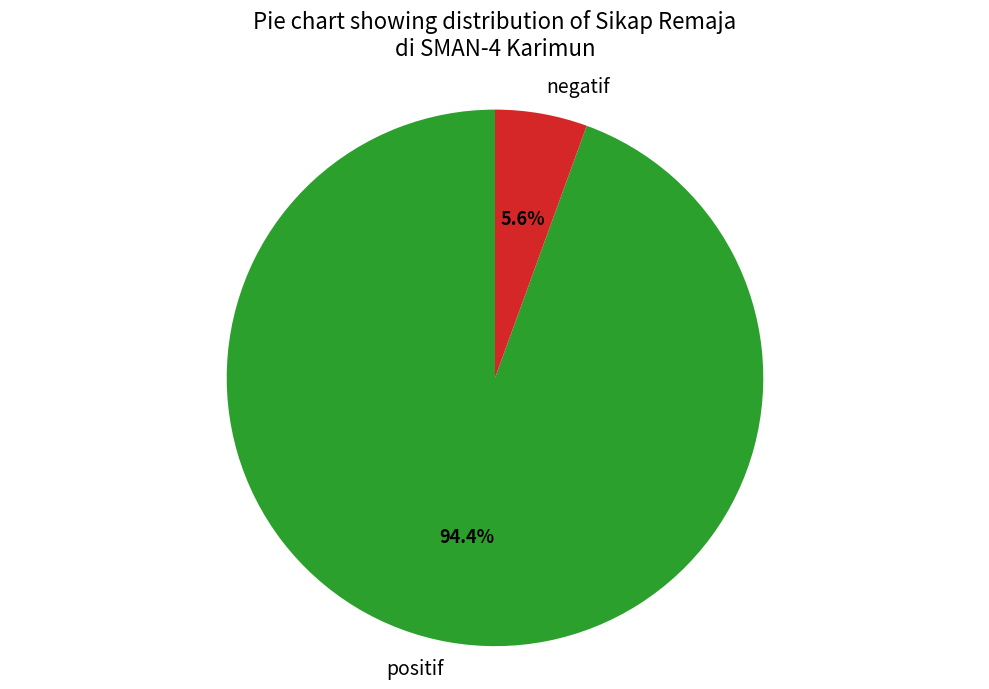

Which category has the smallest portion of the pie?

negatif